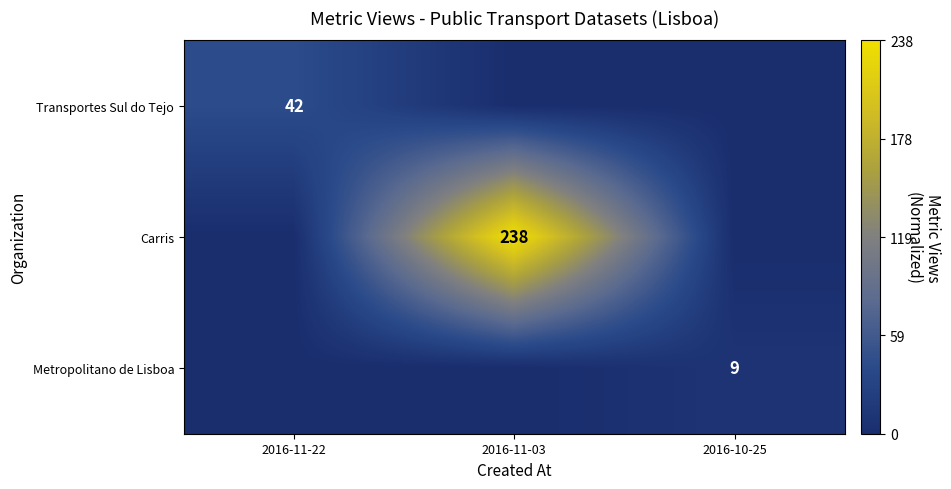

The Carris series shows 402.1 at 2016-11-03. True or false?

False